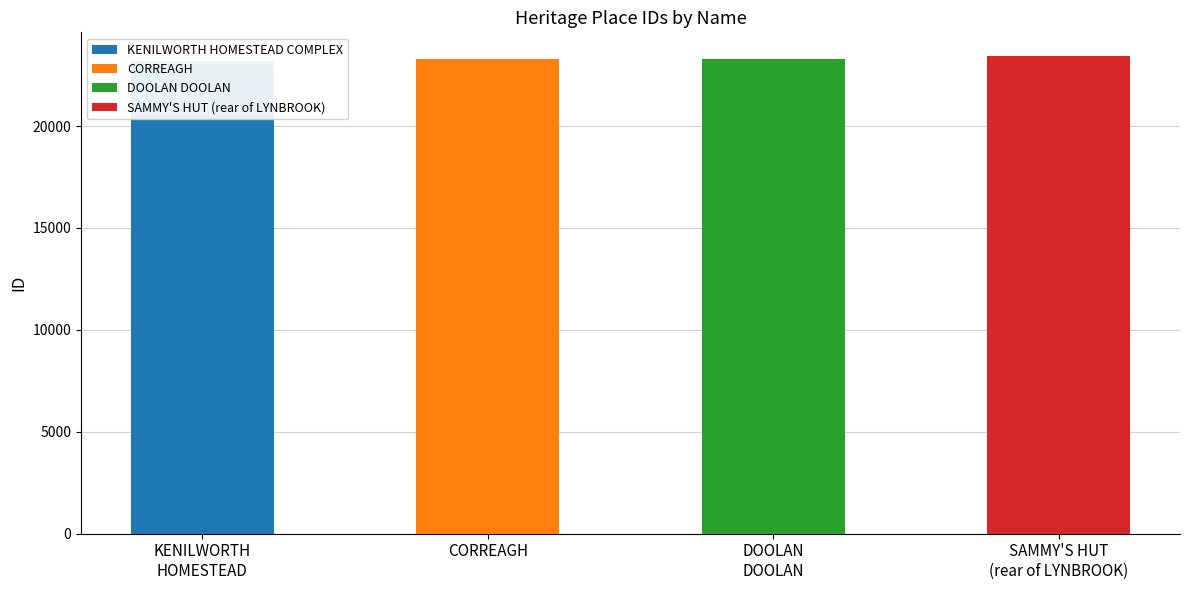

The value at SAMMY'S HUT (rear of LYNBROOK) is 23427. True or false?

True